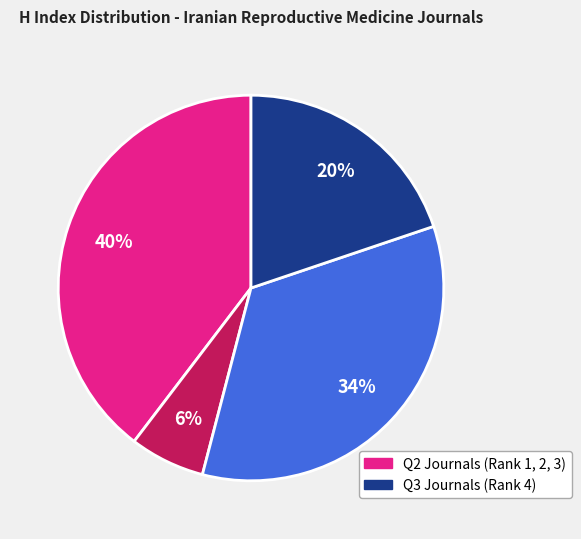

Does any single category account for the majority?

No